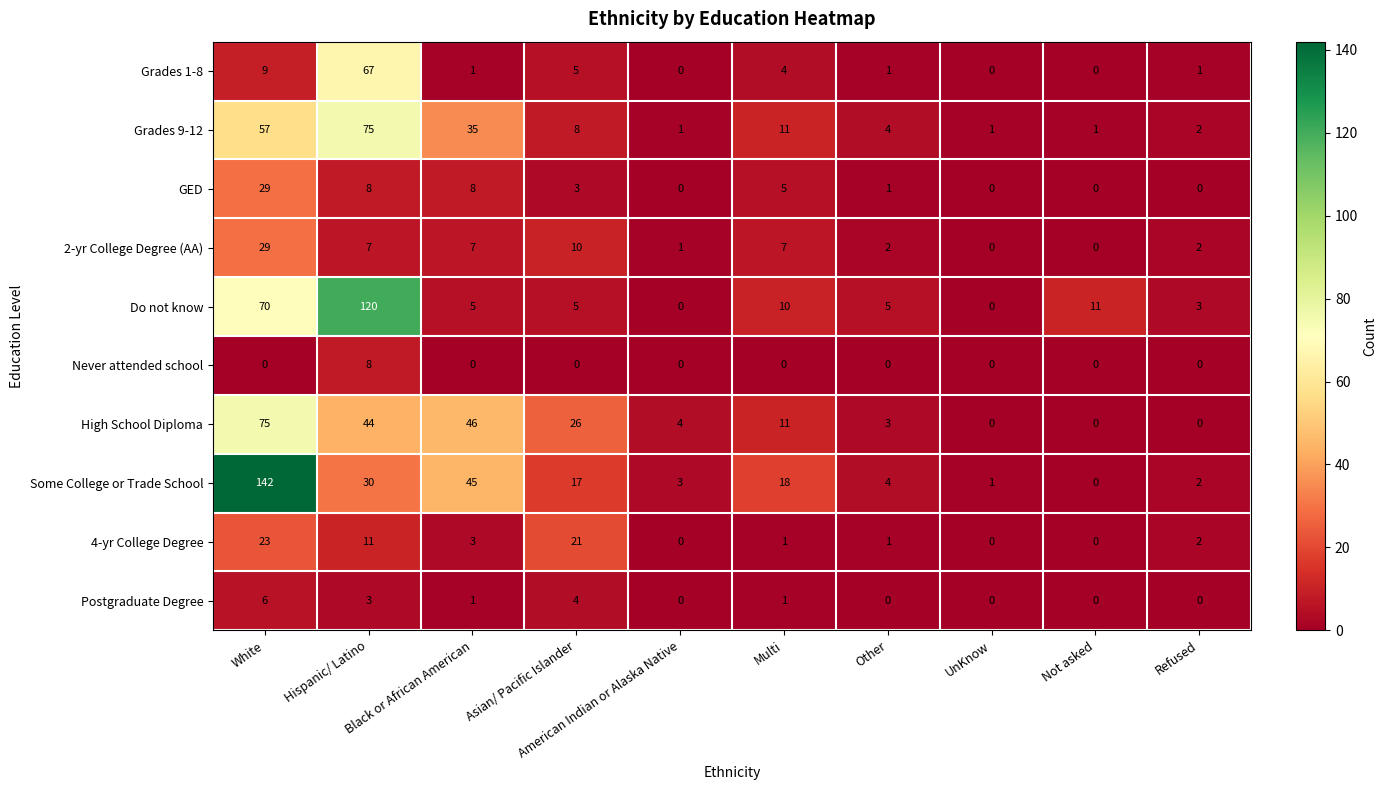

What is the sum of all 4-yr College Degree values?

62